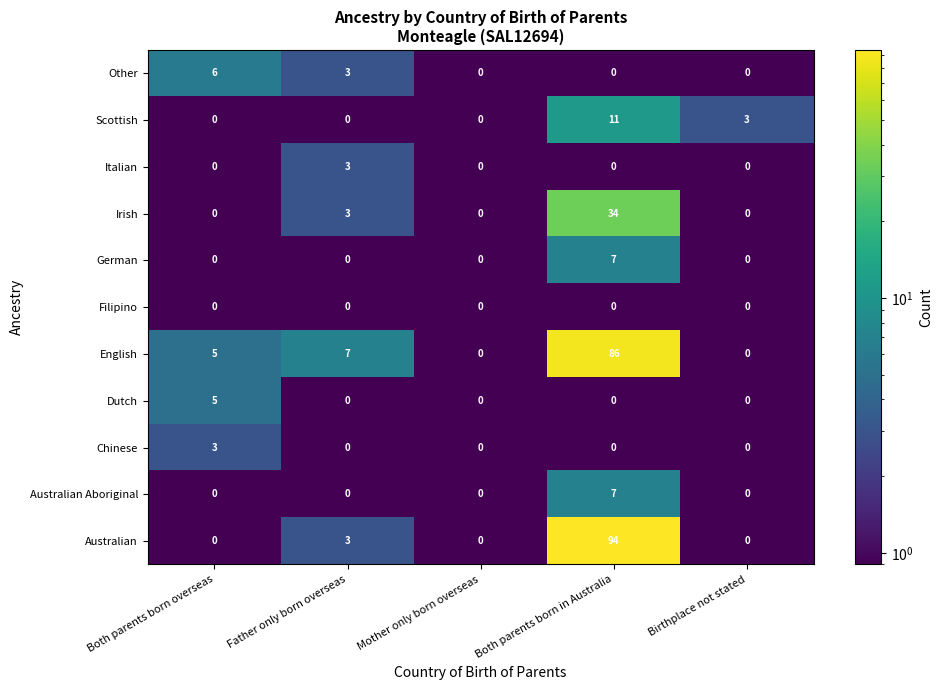

What is the difference between the maximum and second lowest values in the Dutch series?

5